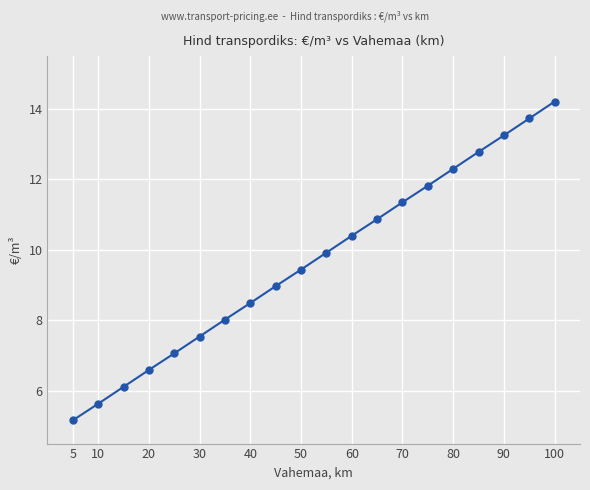

What is the greatest value displayed?

14.2